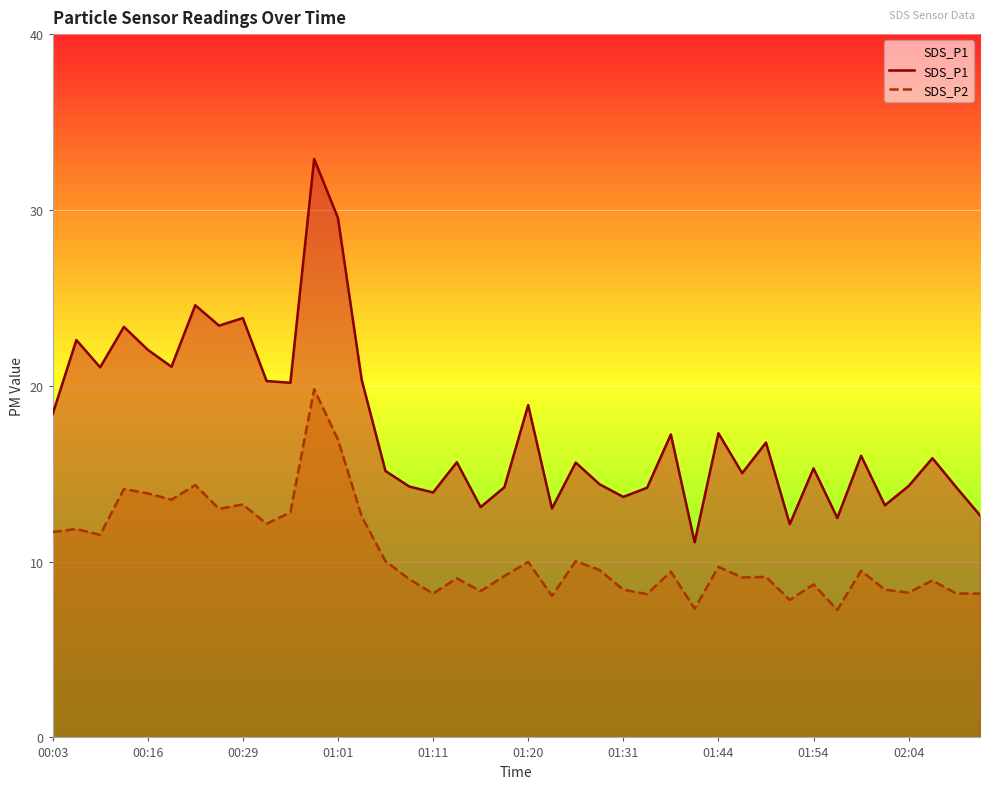

How many interior local valleys does the SDS_P1 series have?

13